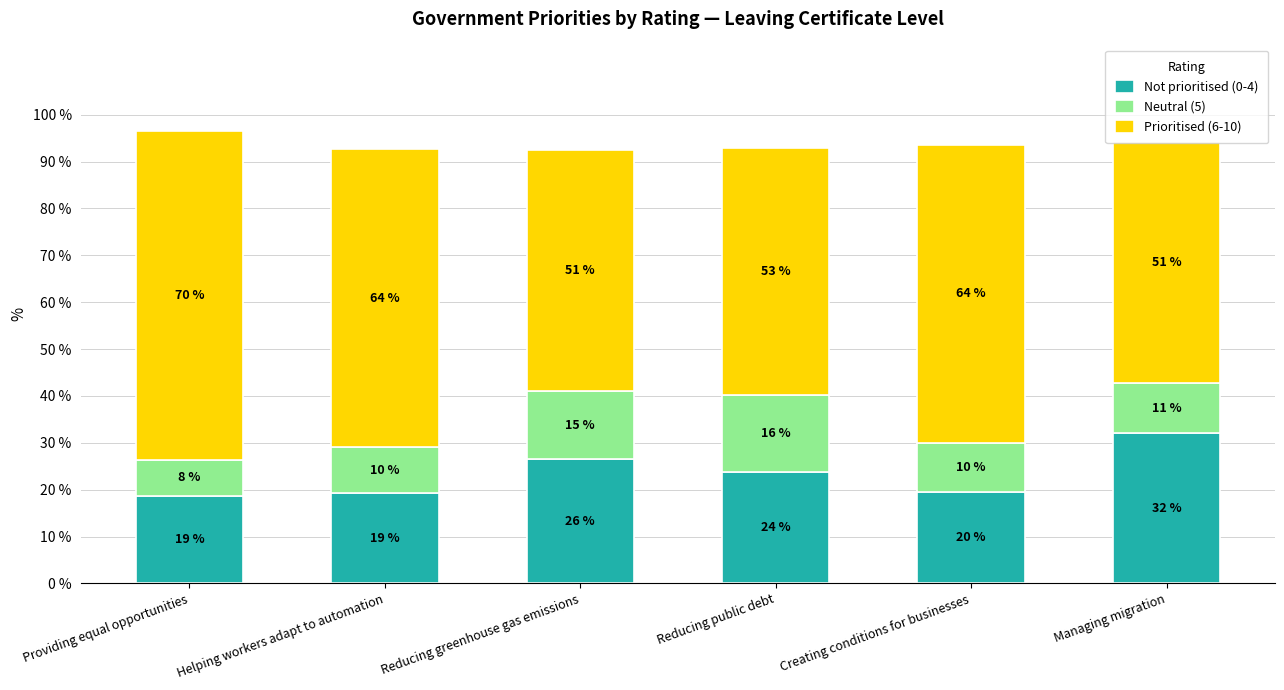

What are all the series names shown in the legend?

Not prioritised (0-4), Neutral (5), Prioritised (6-10)